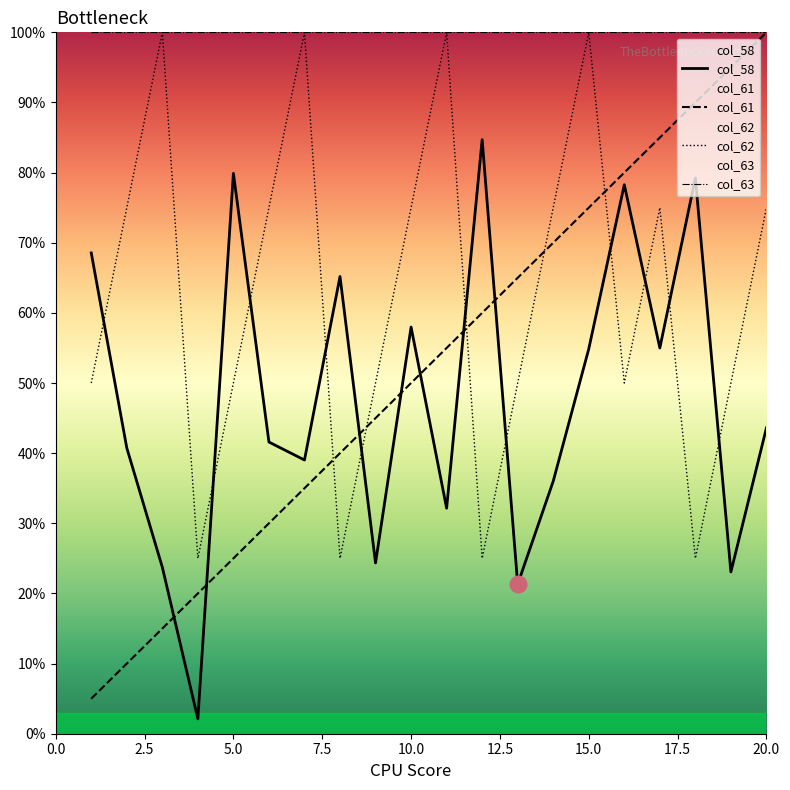

Rank the categories by col_62 value from highest to lowest.

3, 7, 11, 15, 2, 6, 10, 14, 17, 20, 1, 5, 9, 13, 16, 19, 4, 8, 12, 18